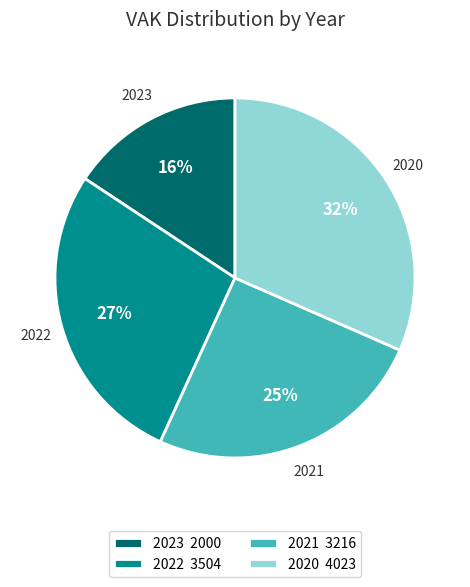

Is there a majority slice in this chart?

No